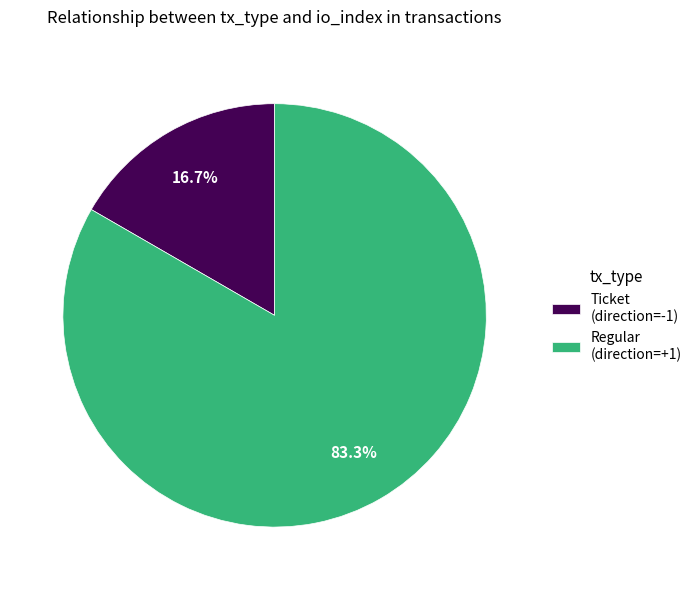

Which category has the smallest portion of the pie?

Ticket (direction=-1)